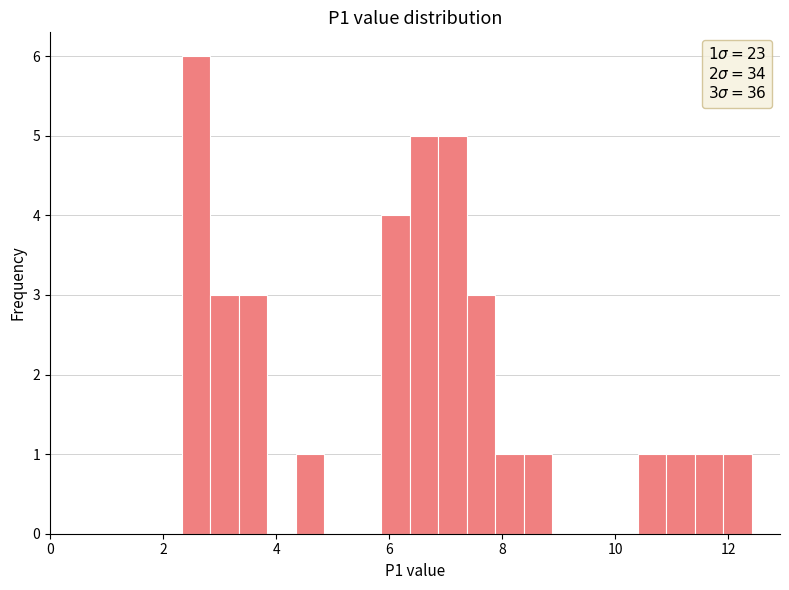

Read against the x-axis, roughly where is the centre of the tallest bar?

2.6